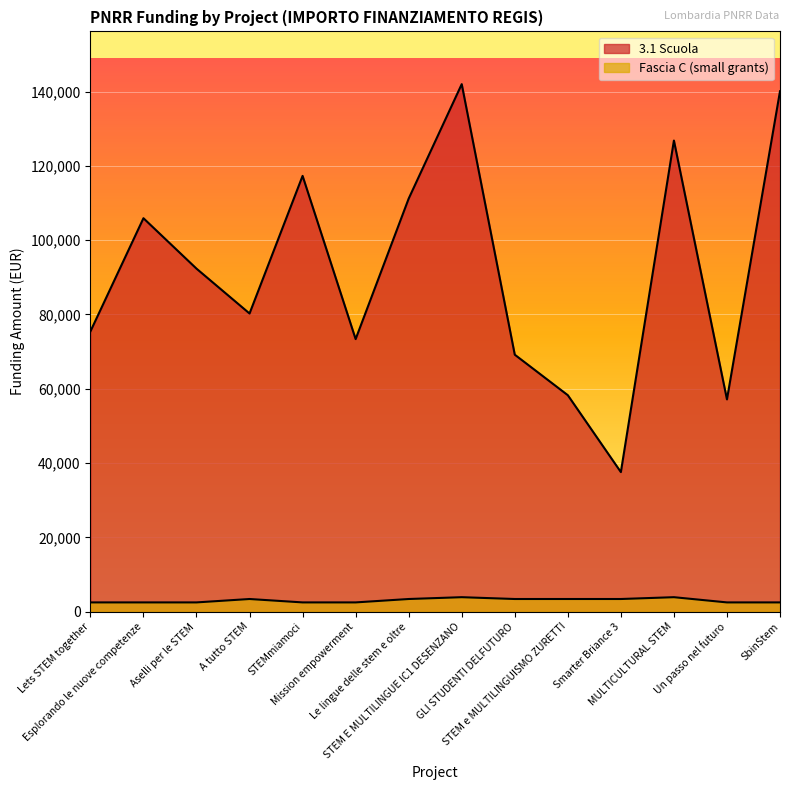

Read the 3.1 Scuola value at STEM E MULTILINGUE IC1 DESENZANO.

142004.3